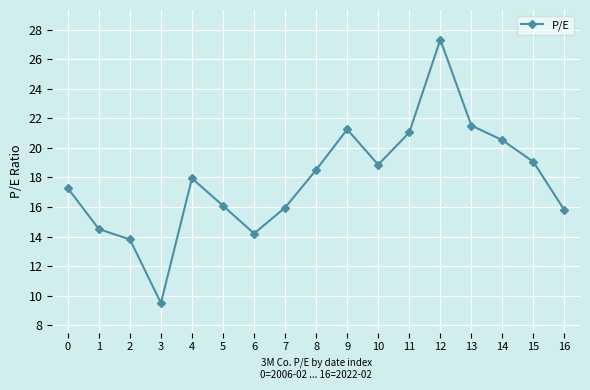

What is the value of the 5th point from the left?

17.9